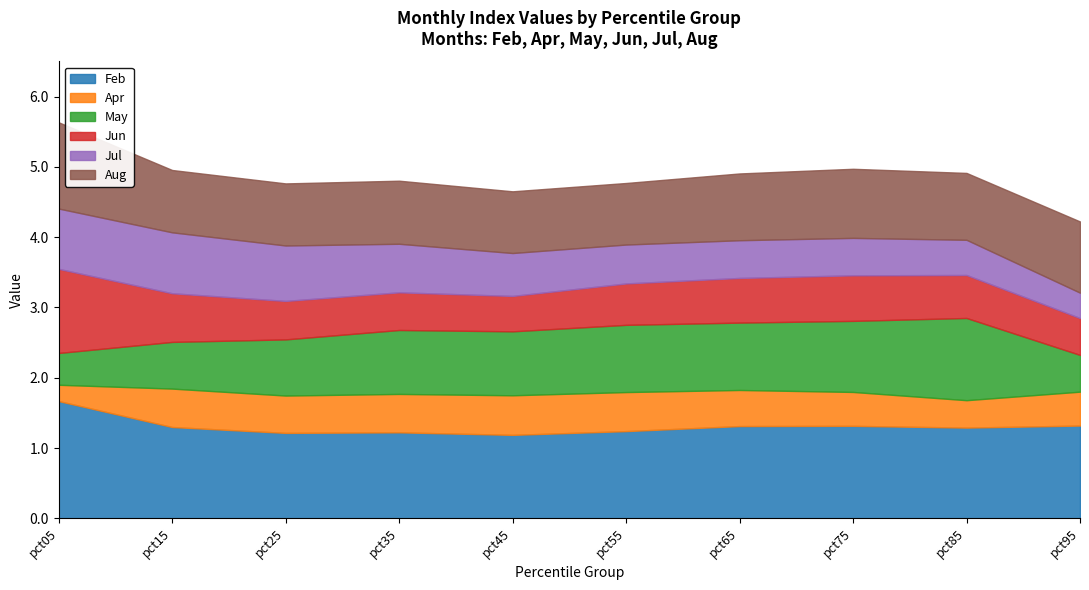

Which has a higher value, pct55 or pct45?

pct55